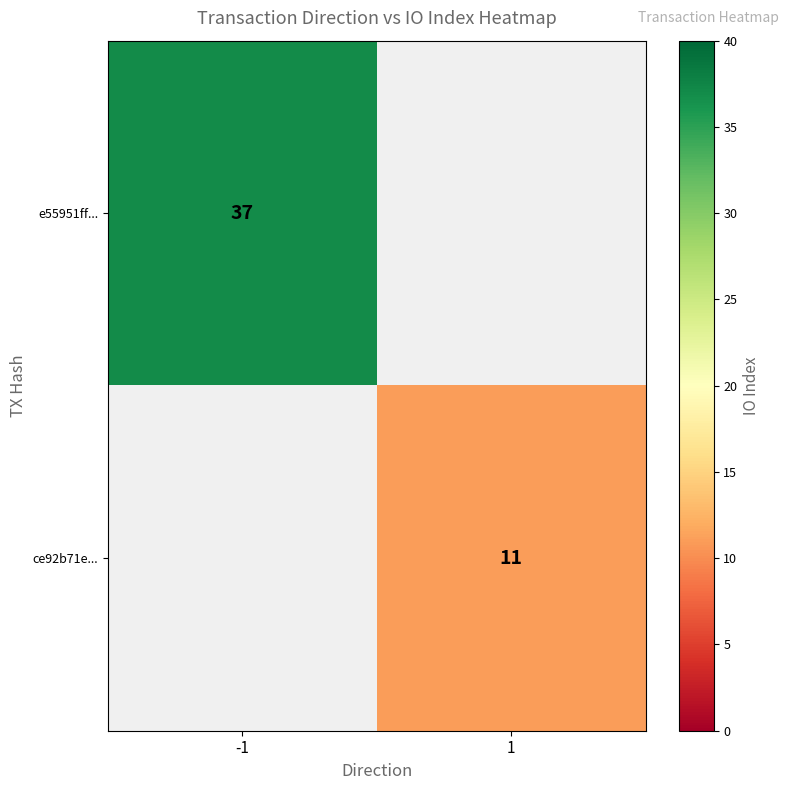

Which label corresponds to the smallest value in the chart?

1